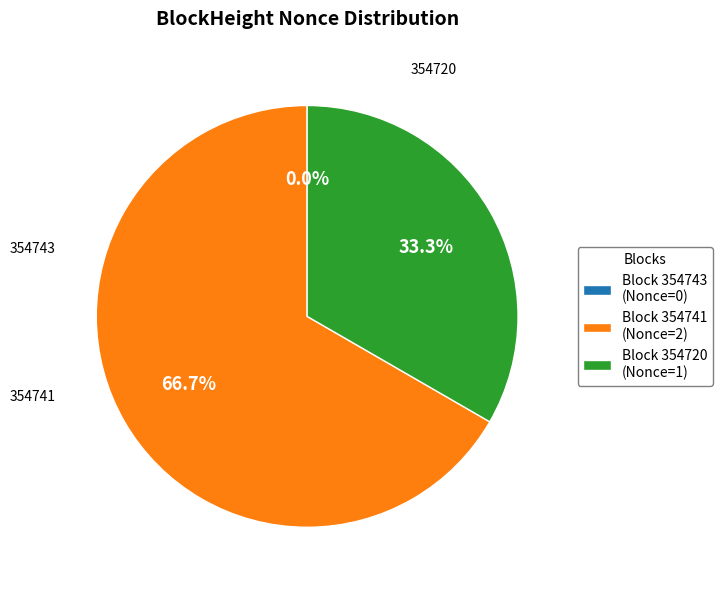

Which slice is the largest?

Block 354741 (Nonce=2)